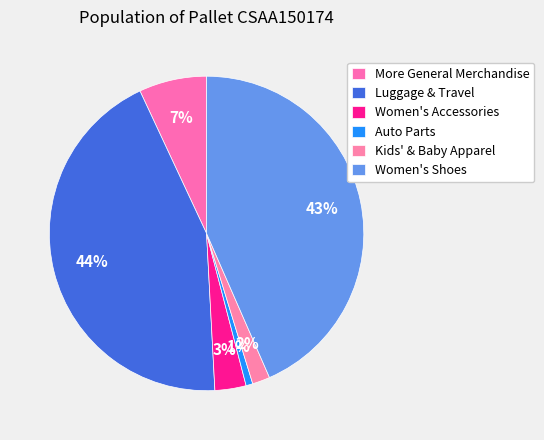

What percentage do Luggage & Travel and Auto Parts together represent?

44.6%